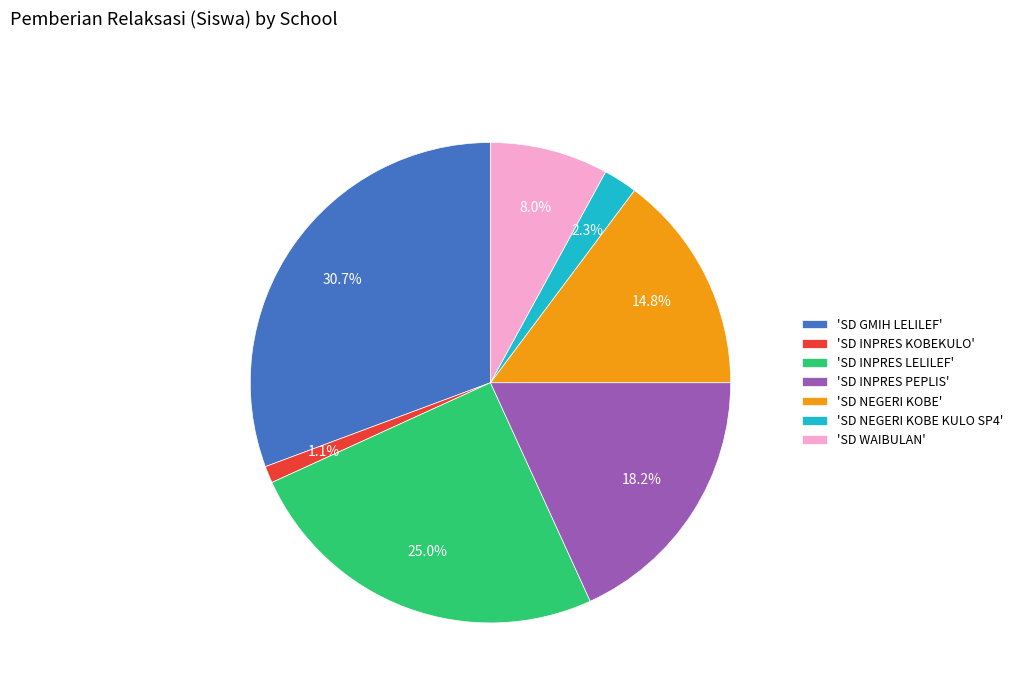

To the nearest percent, what is the average slice percentage?

14%